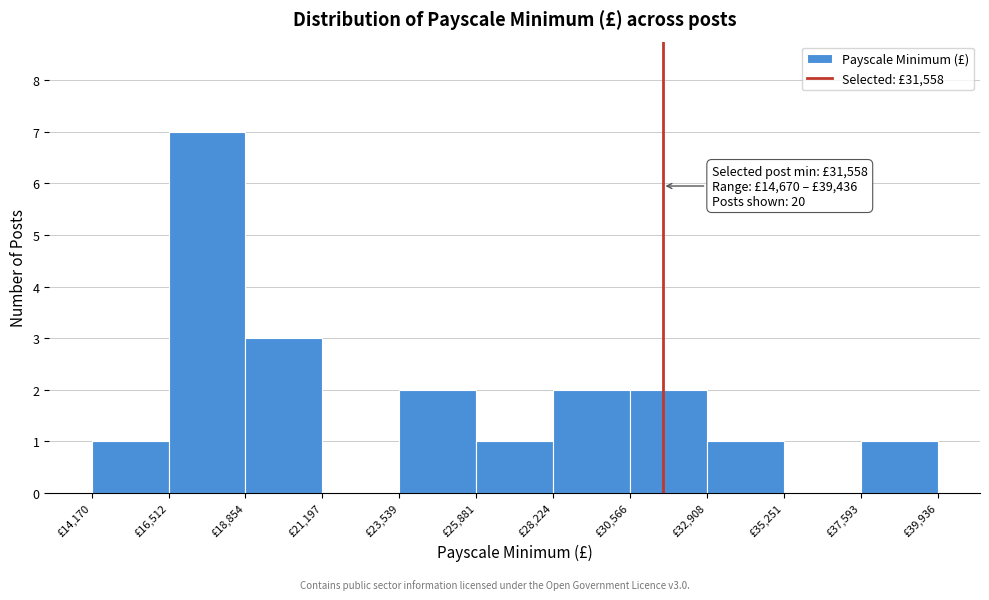

Which range on the x-axis has the tallest bar?

16500 to 19000